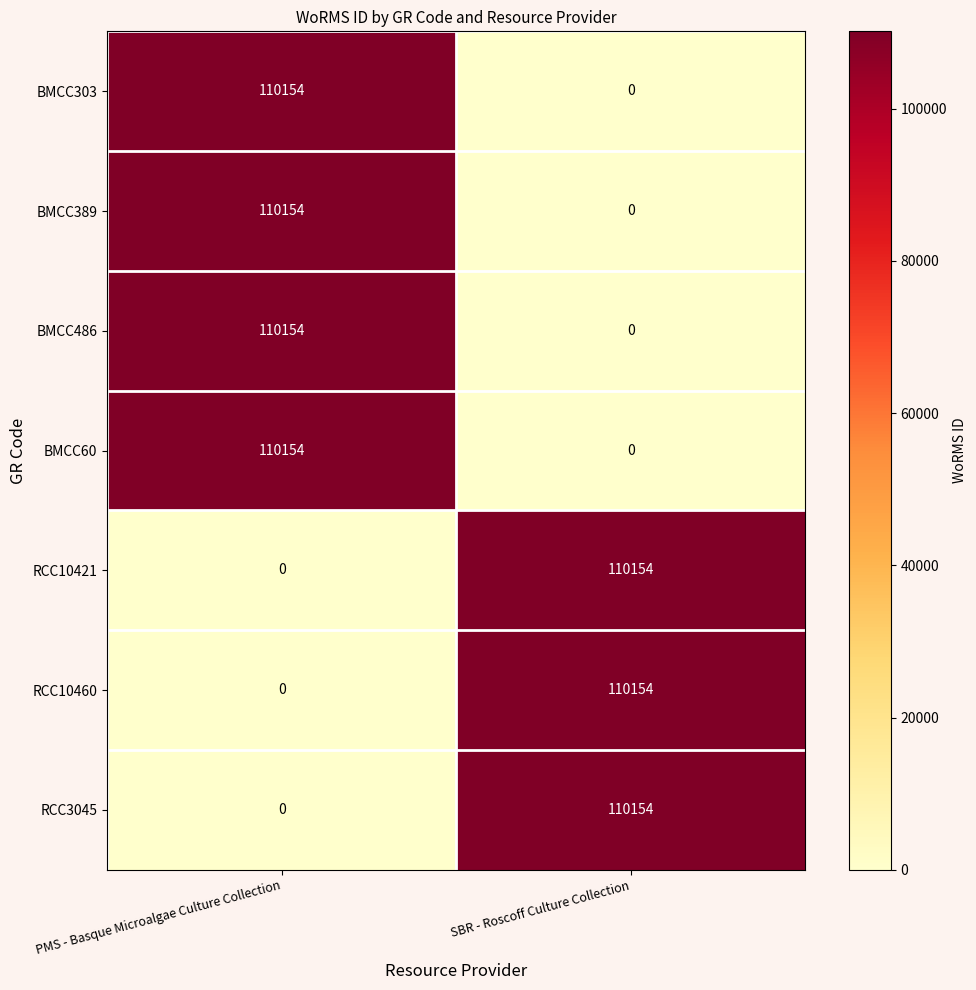

What is the total value across all series at PMS - Basque Microalgae Culture Collection?

440616